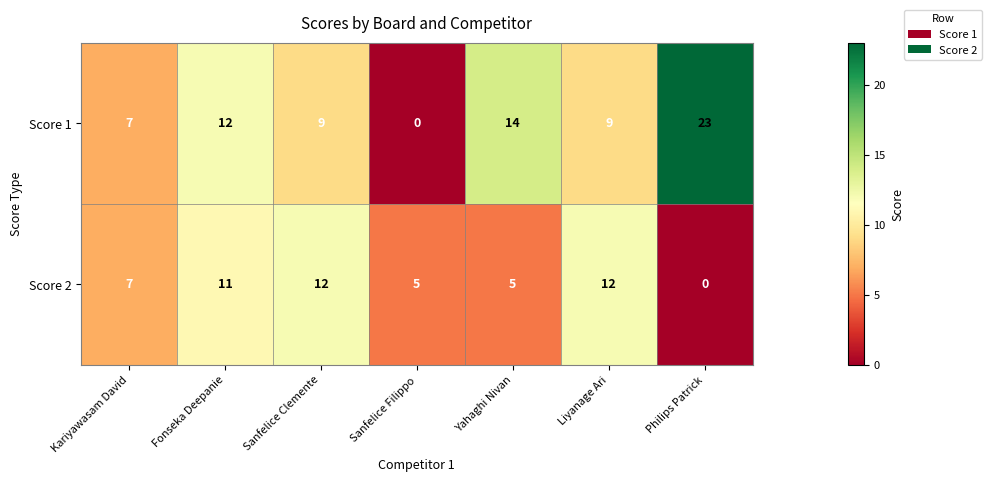

Which series has the largest total across all categories?

Score 1